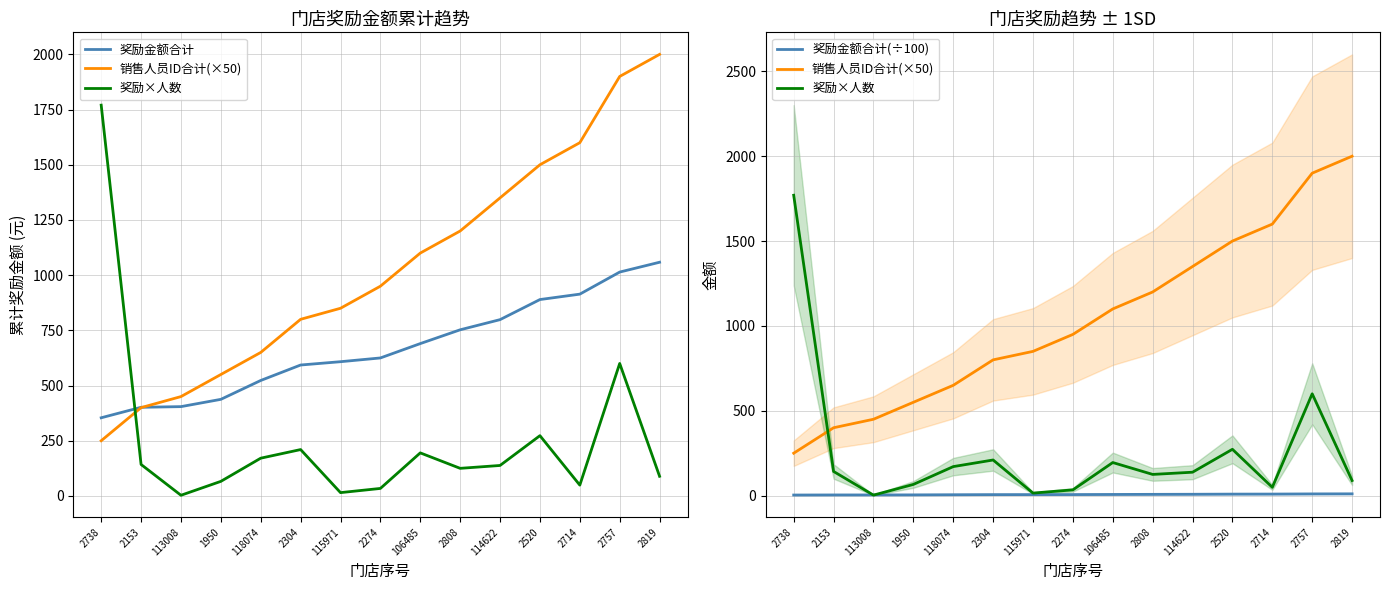

True or false: 奖励金额合计 has more than 2 points higher than both neighbors.

False